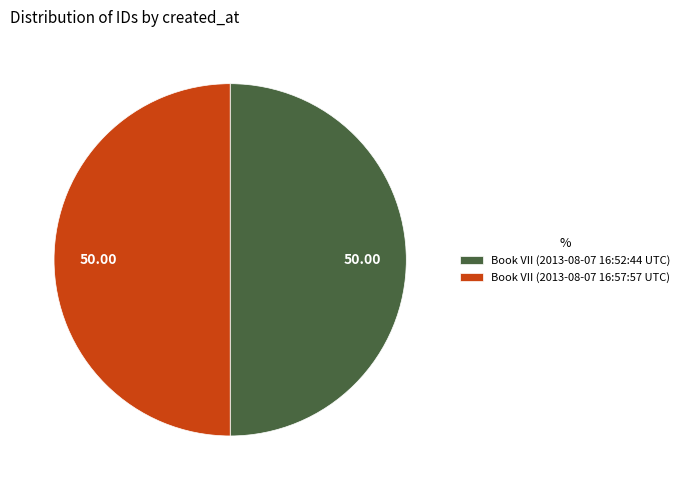

Do Book VII (2013-08-07 16:52:44 UTC) and Book VII (2013-08-07 16:57:57 UTC) together represent more than half of the pie?

Yes